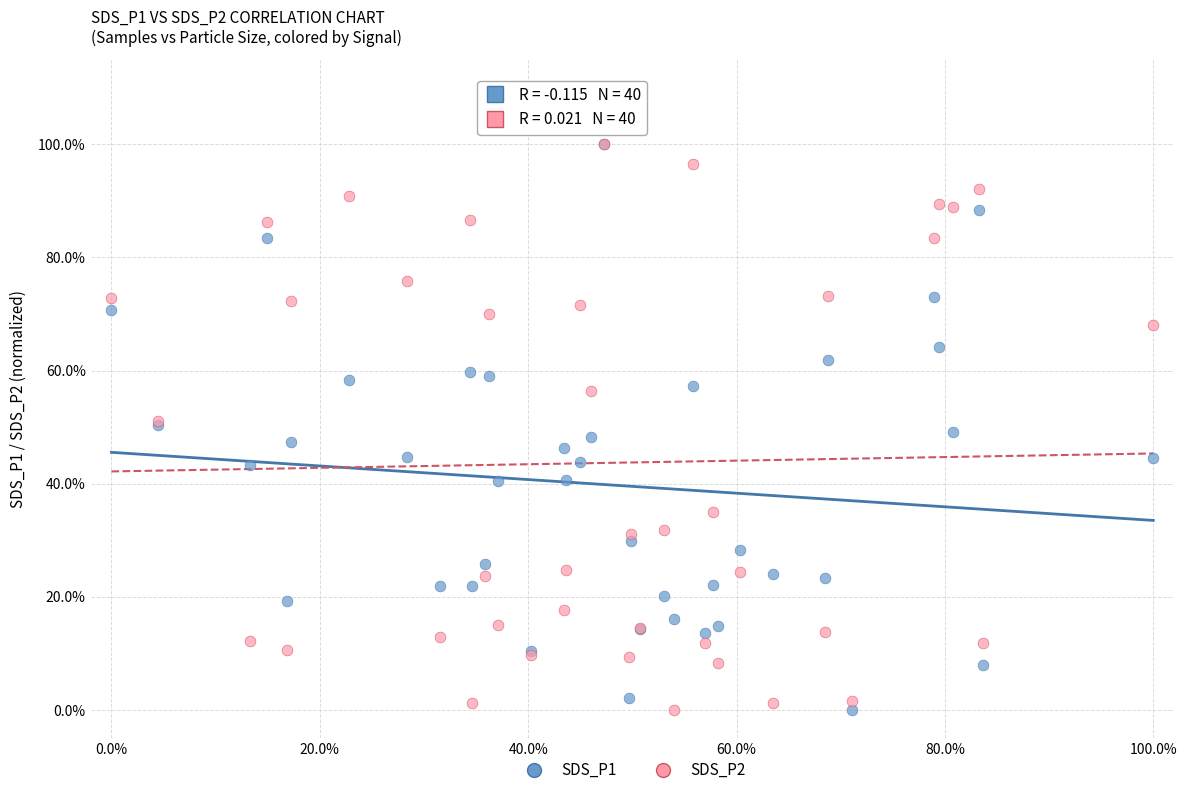

What are all the series names shown in the legend?

SDS_P1, SDS_P2